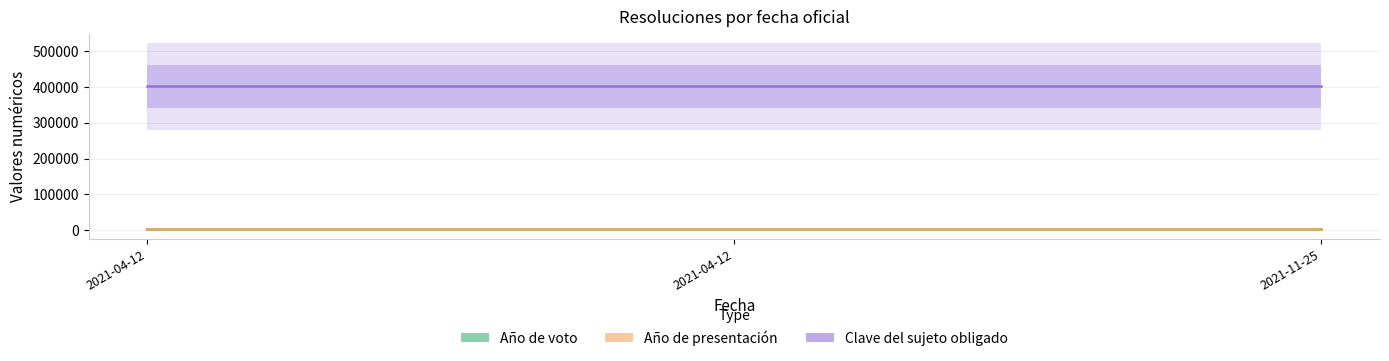

What is the difference between the maximum and minimum values in the Año de voto series?

1